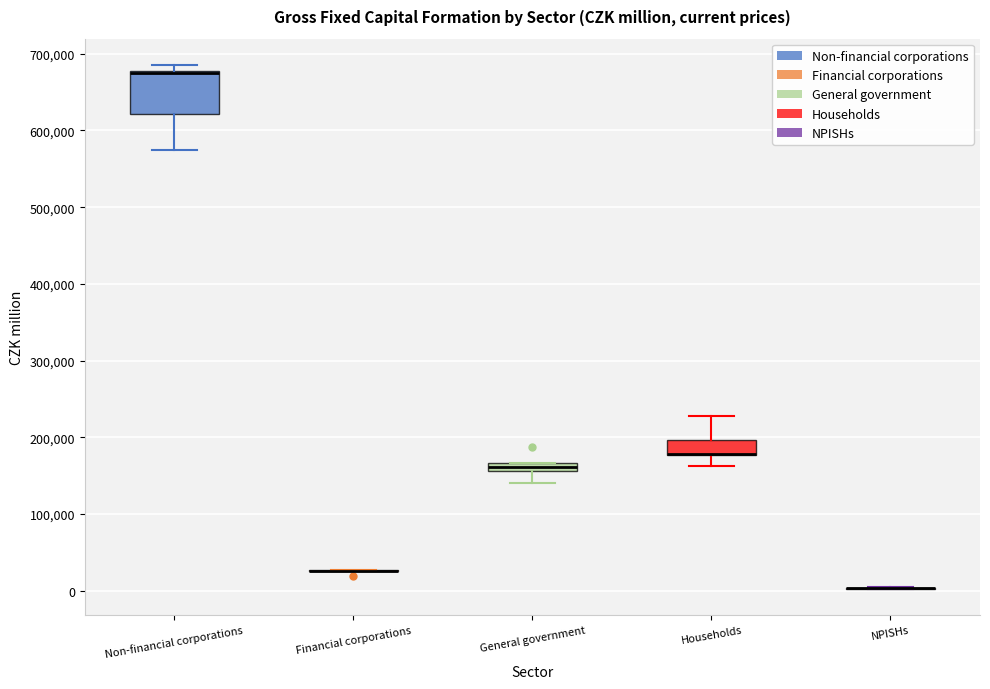

Where is the lower edge of the box for Non-financial corporations on the y-axis? The values are not printed on the chart, so give them approximately, as read against the axis.

620000